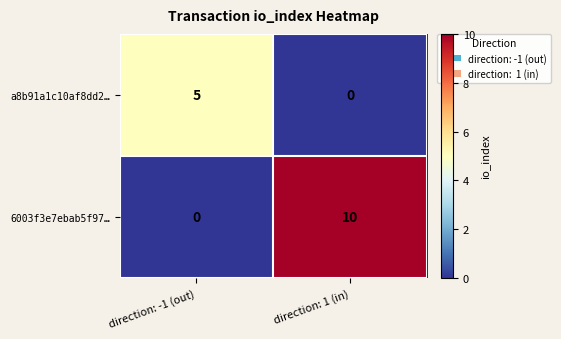

What is the difference between the a8b91a1c10af8dd2… values at direction: -1 (out) and direction: 1 (in)?

5